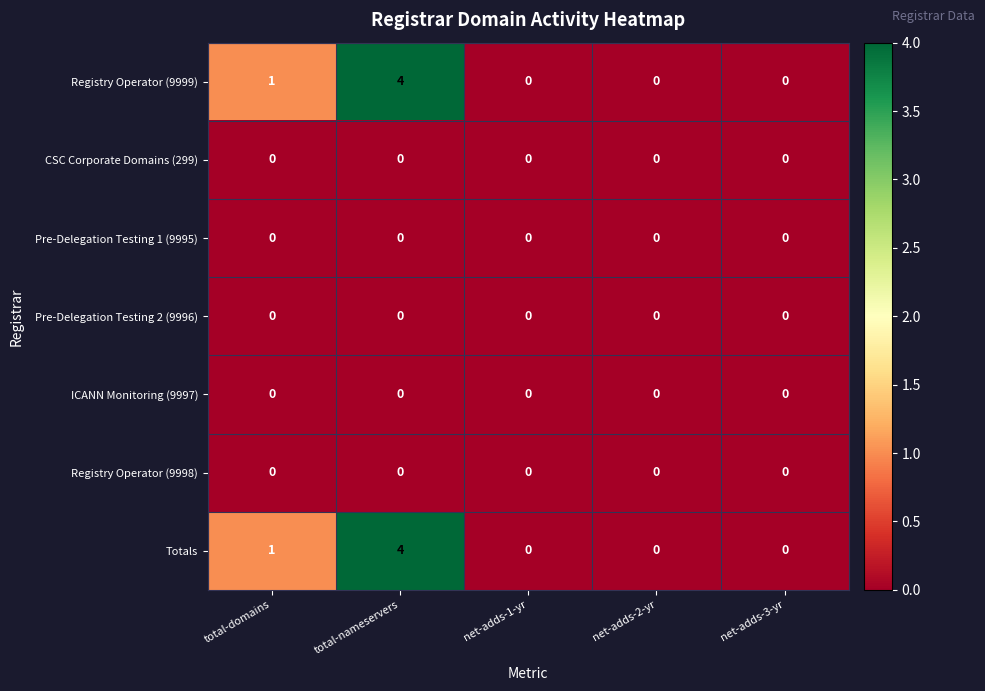

What is the difference between the highest and lowest values at total-nameservers?

4